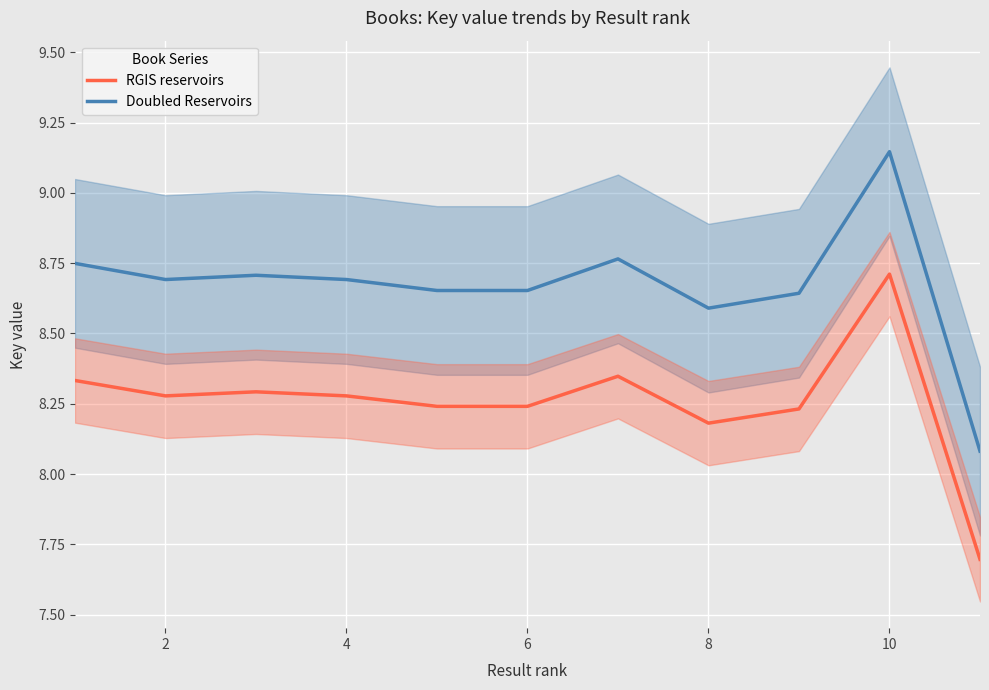

In Doubled Reservoirs, how many points are higher than both neighbors (excluding endpoints)?

3